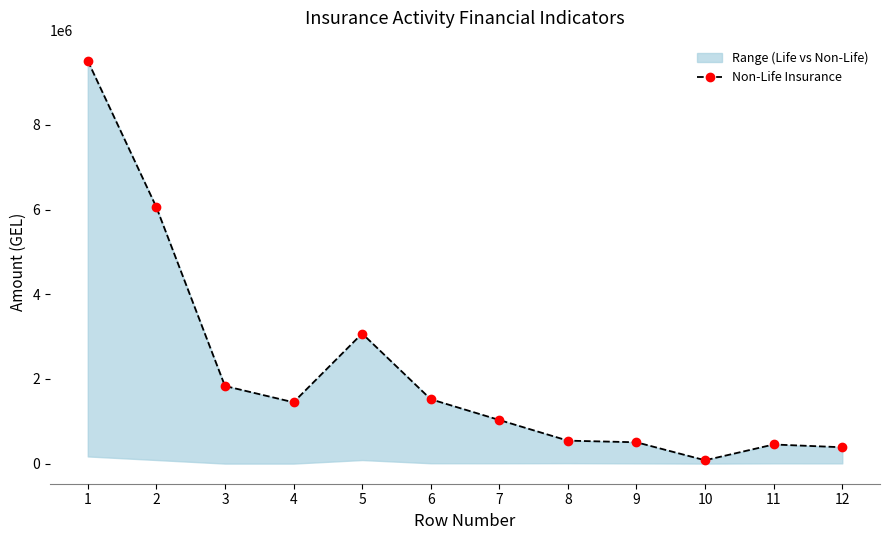

Where does the data first go above 1447759?

1